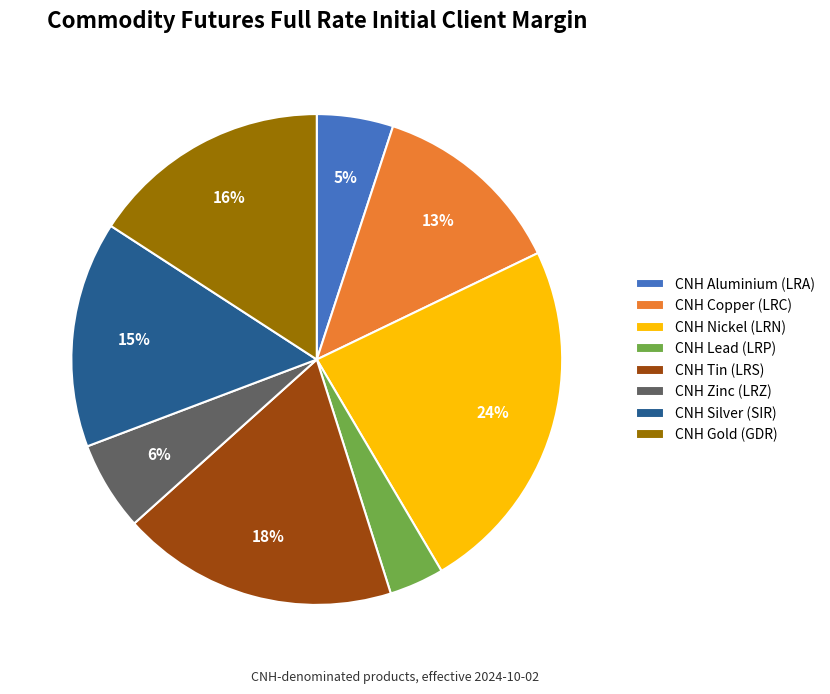

How many segments does this pie chart have?

8